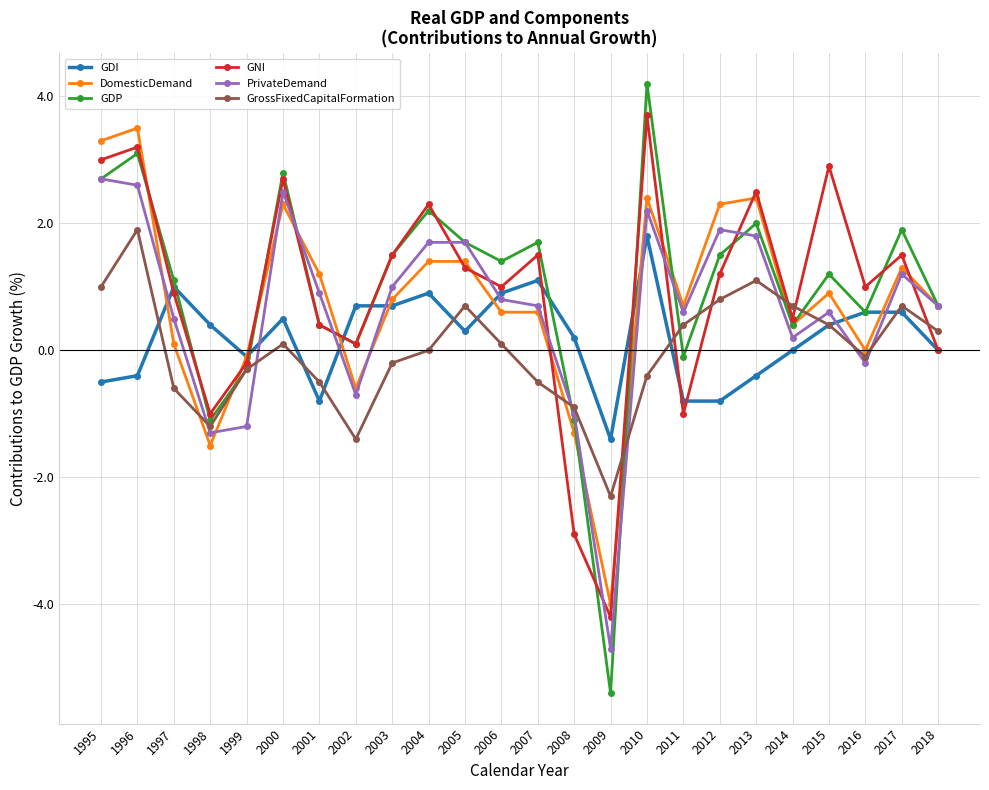

Where is the first local minimum for GrossFixedCapitalFormation?

1998